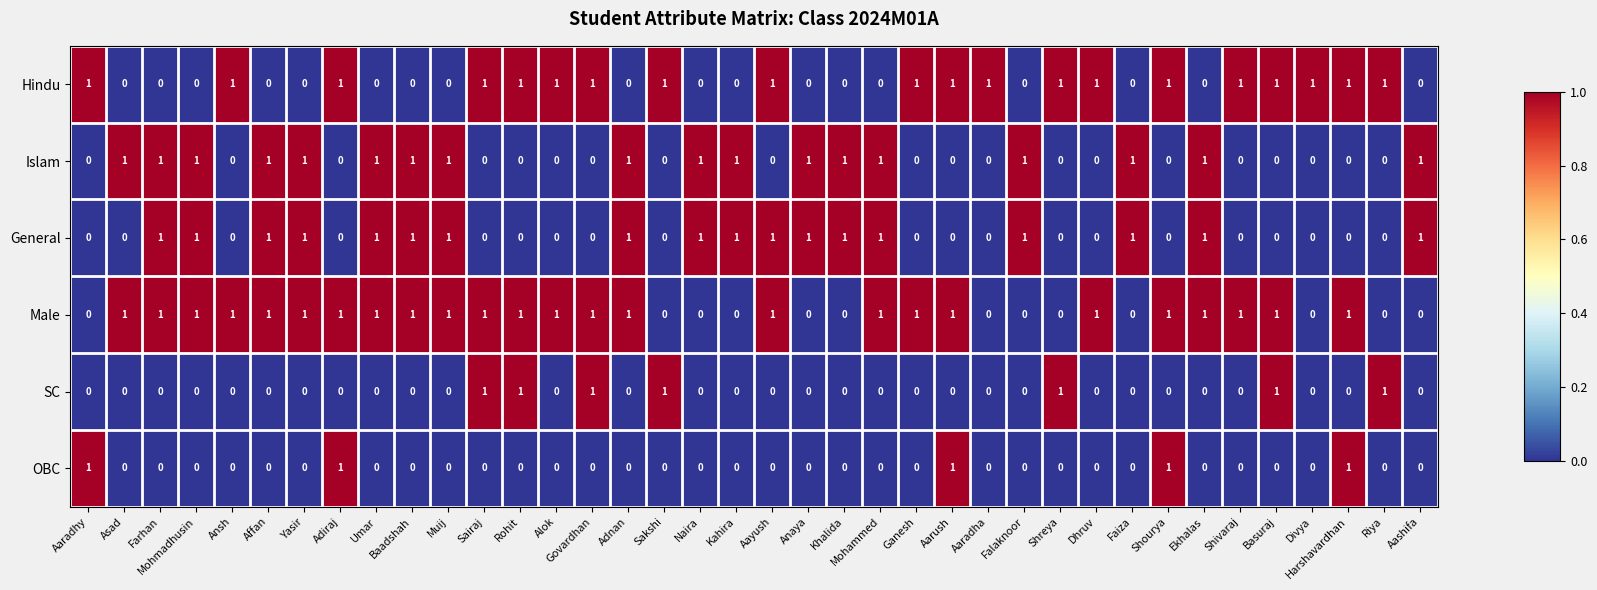

How many OBC values are between 0 and 1?

38